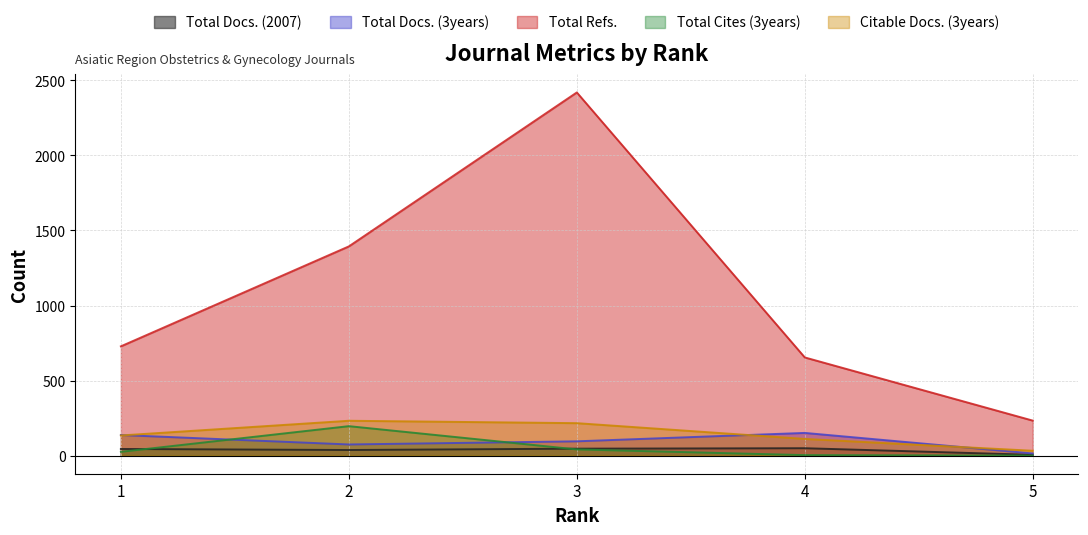

What is the total value across all series at 3?

2818